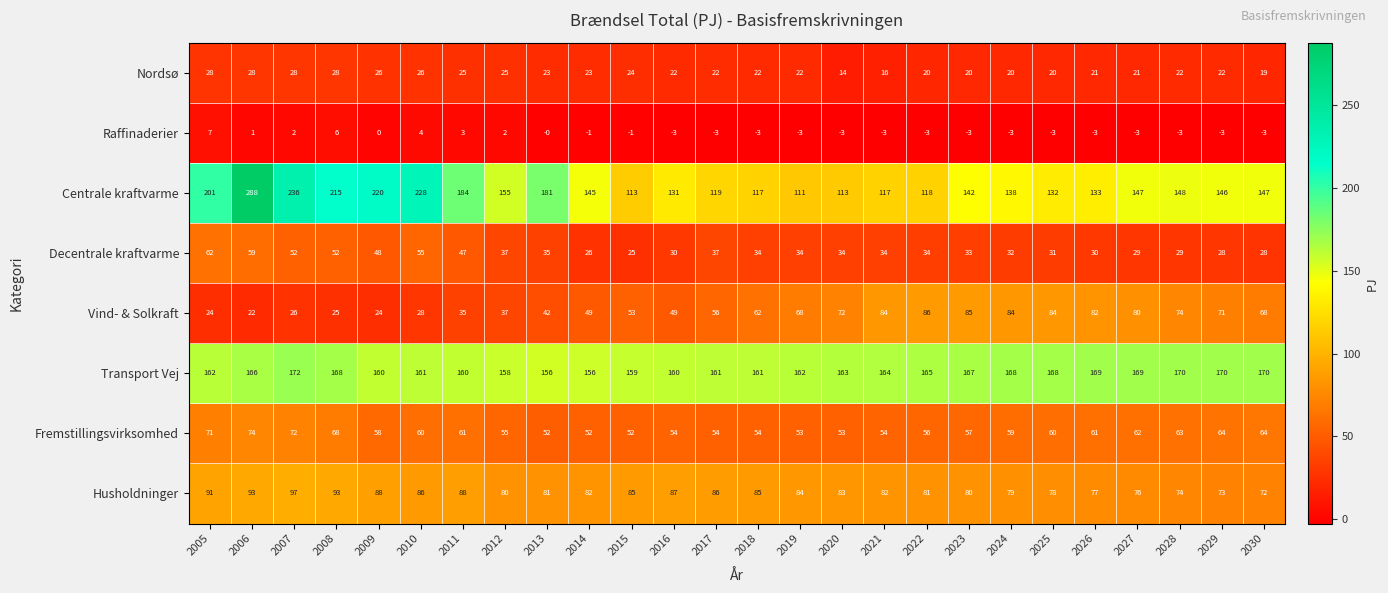

What is the difference between the highest and lowest values at 2019?

165